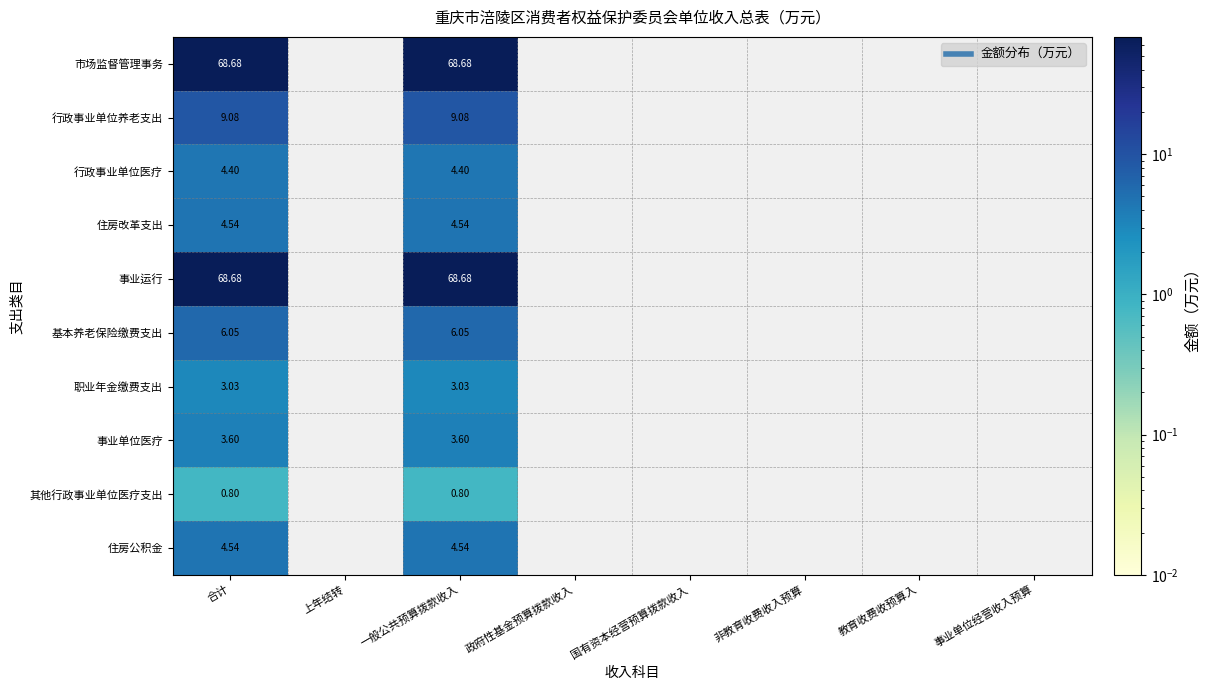

How many categories are shown in the chart?

8